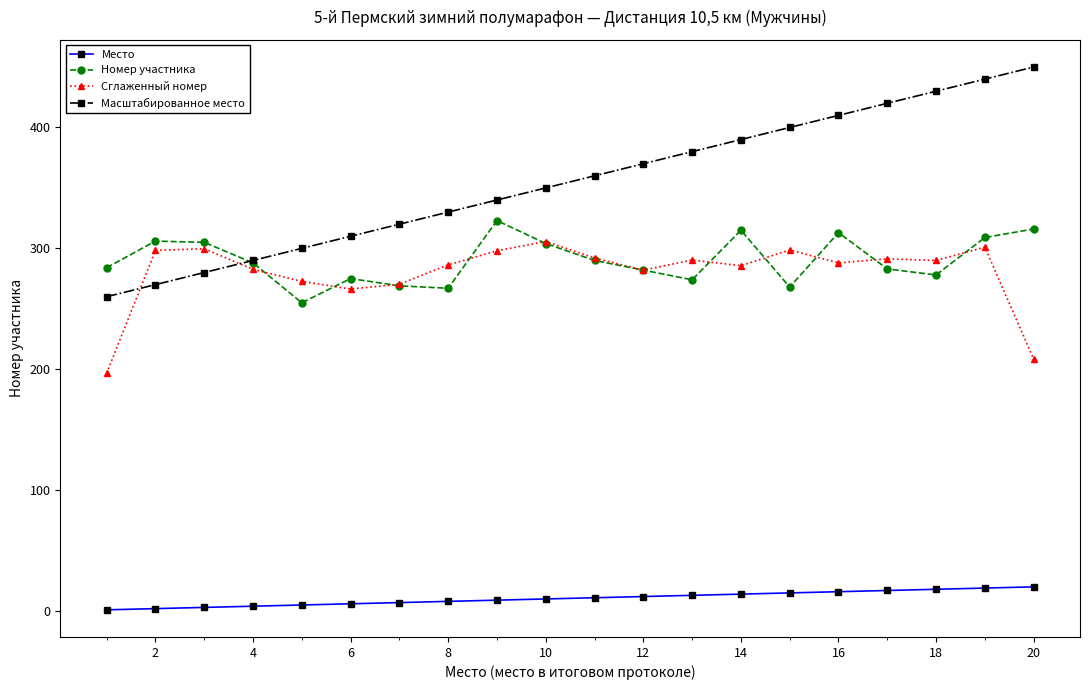

What is the value of the Сглаженный номер point at the 4th from the left?

282.7